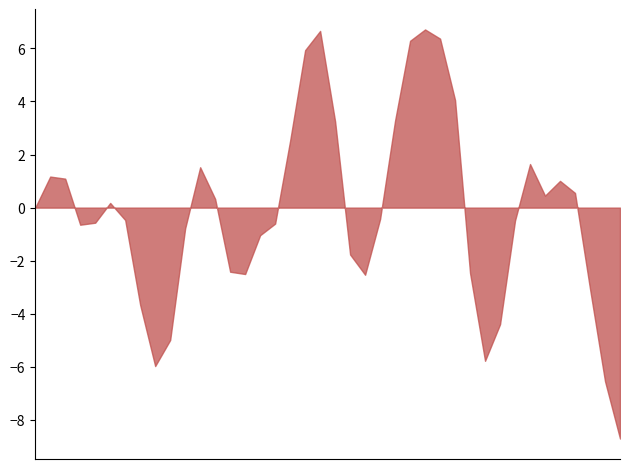

How many interior local peaks (higher than both neighbors) does the data have?

7